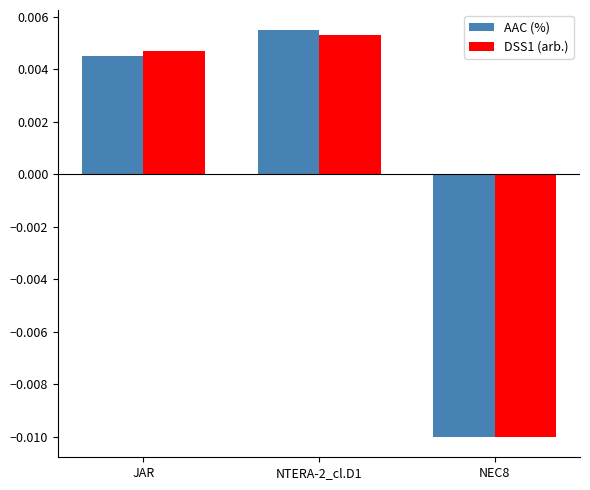

At JAR, list the series in order from smallest to largest.

AAC (%), DSS1 (arb.)